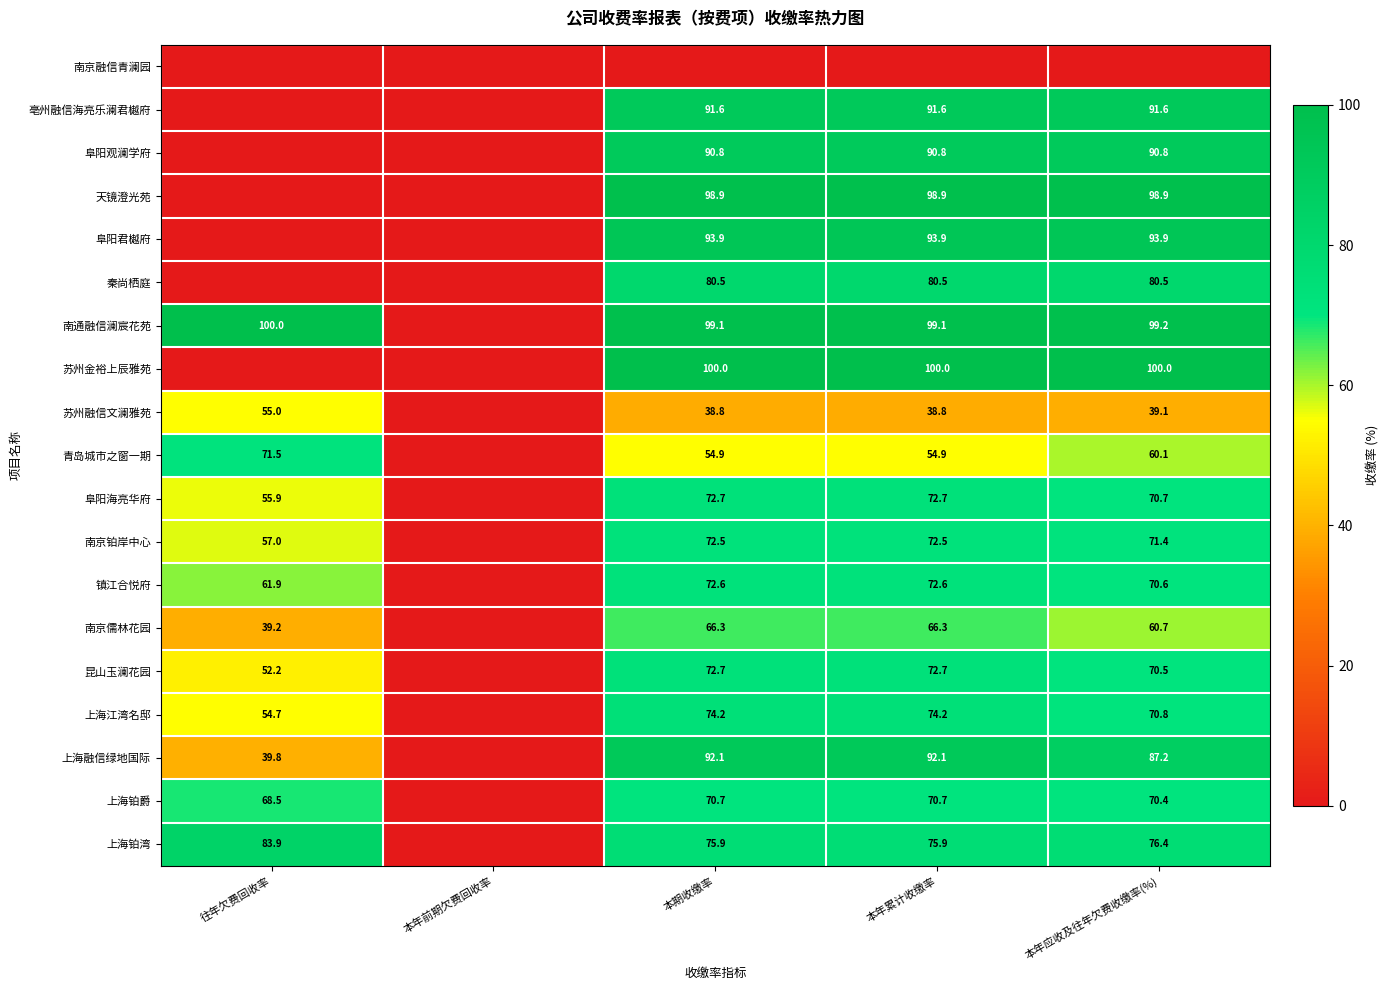

Is the value of 上海融信绿地国际 at 本期收缴率 greater than the value of 阜阳海亮华府 at 本年累计收缴率?

Yes